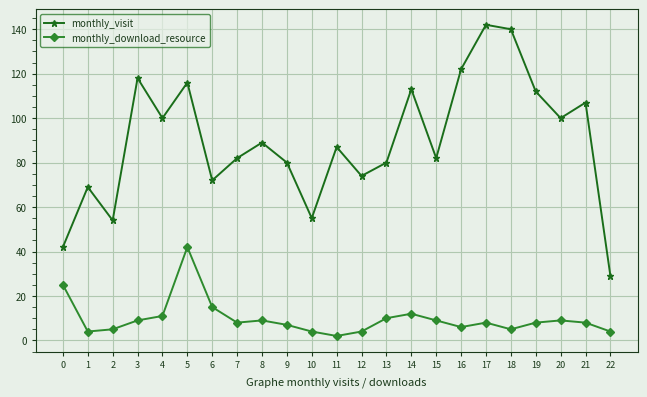

Is the value of monthly_visit at 17 greater than the value of monthly_download_resource at 0?

Yes